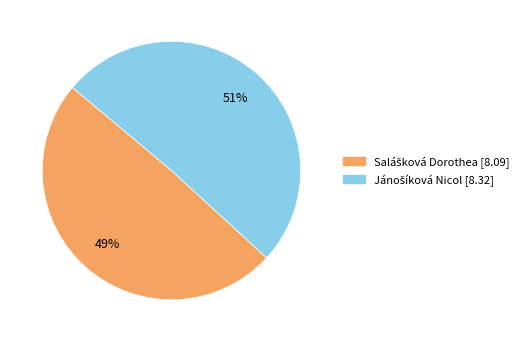

To the nearest percent, what is the average slice percentage?

50%